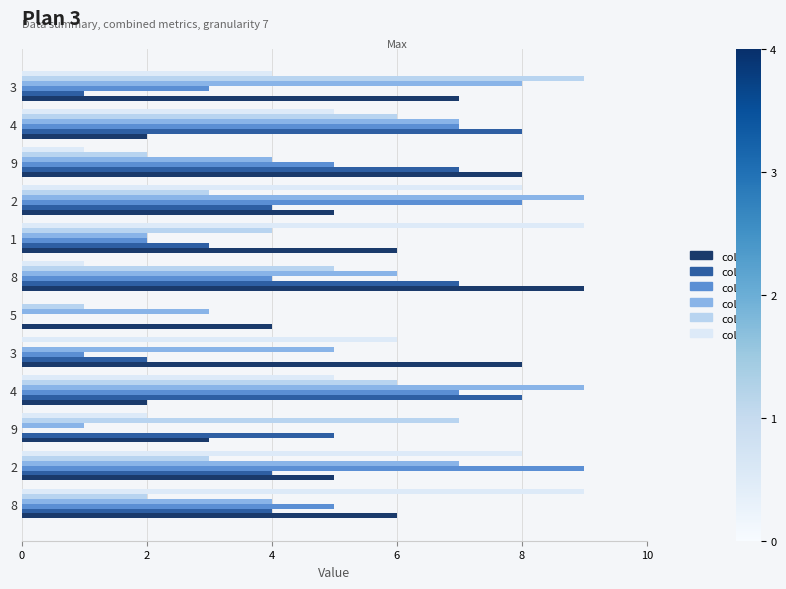

Count the number of data series in this chart.

6